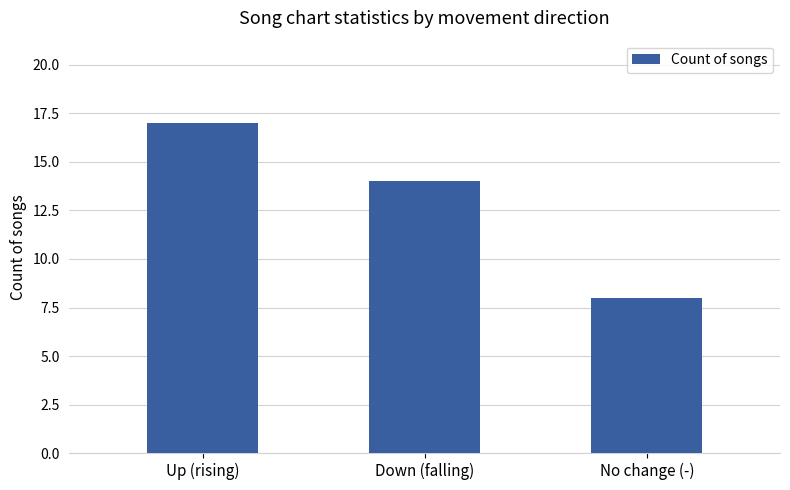

At which category does the chart reach its peak across all series?

Up (rising)